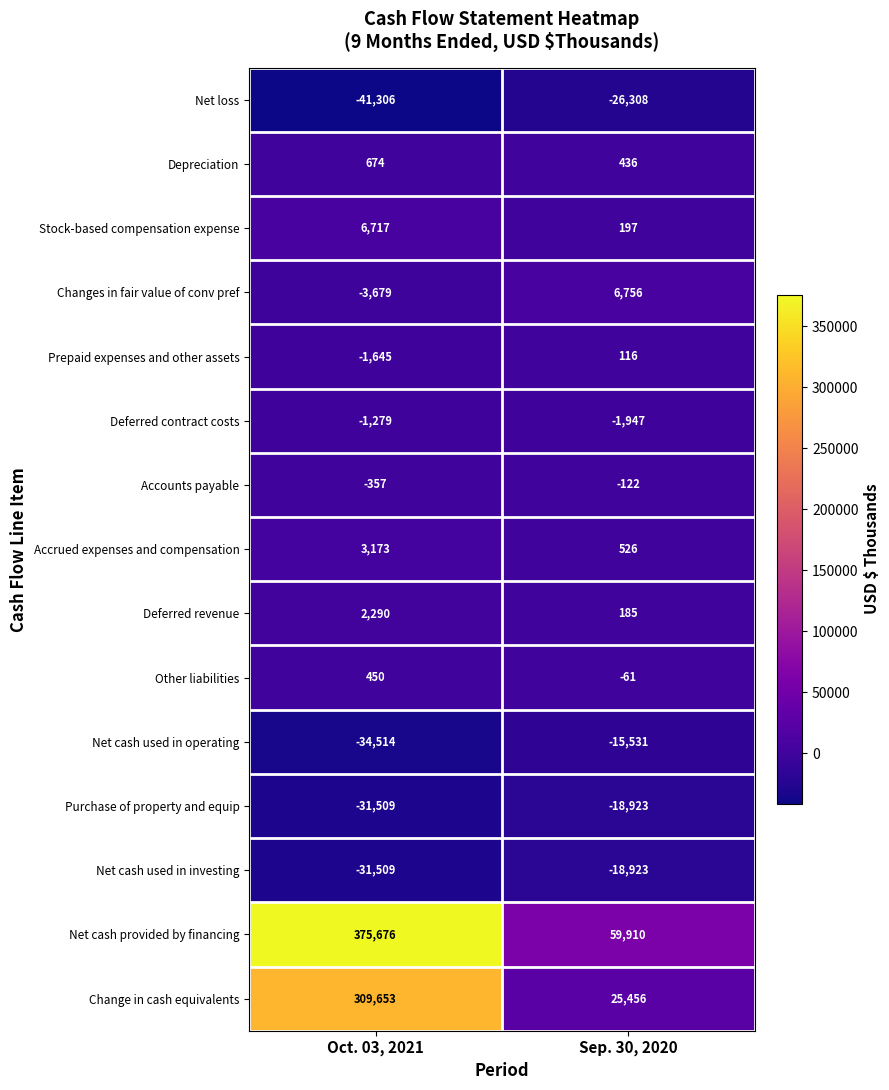

Reading right to left, transcribe all the data shown in this chart.

Net loss: -26308	-41306
Depreciation: 436	674
Stock-based compensation expense: 197	6717
Changes in fair value of conv pref: 6756	-3679
Prepaid expenses and other assets: 116	-1645
Deferred contract costs: -1947	-1279
Accounts payable: -122	-357
Accrued expenses and compensation: 526	3173
Deferred revenue: 185	2290
Other liabilities: -61	450
Net cash used in operating: -15531	-34514
Purchase of property and equip: -18923	-31509
Net cash used in investing: -18923	-31509
Net cash provided by financing: 59910	375676
Change in cash equivalents: 25456	309653